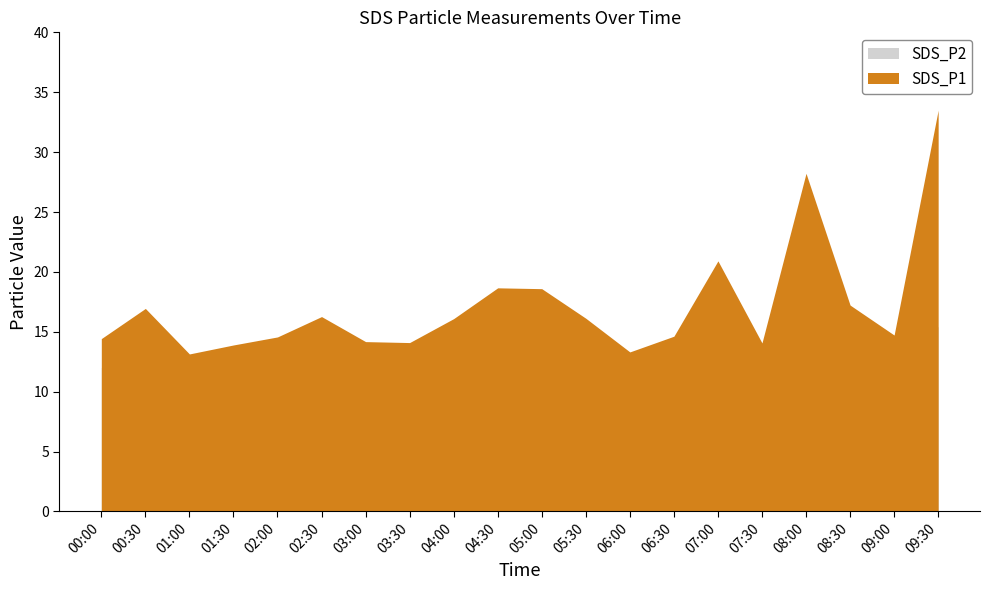

Which series has the largest total across all categories?

SDS_P1